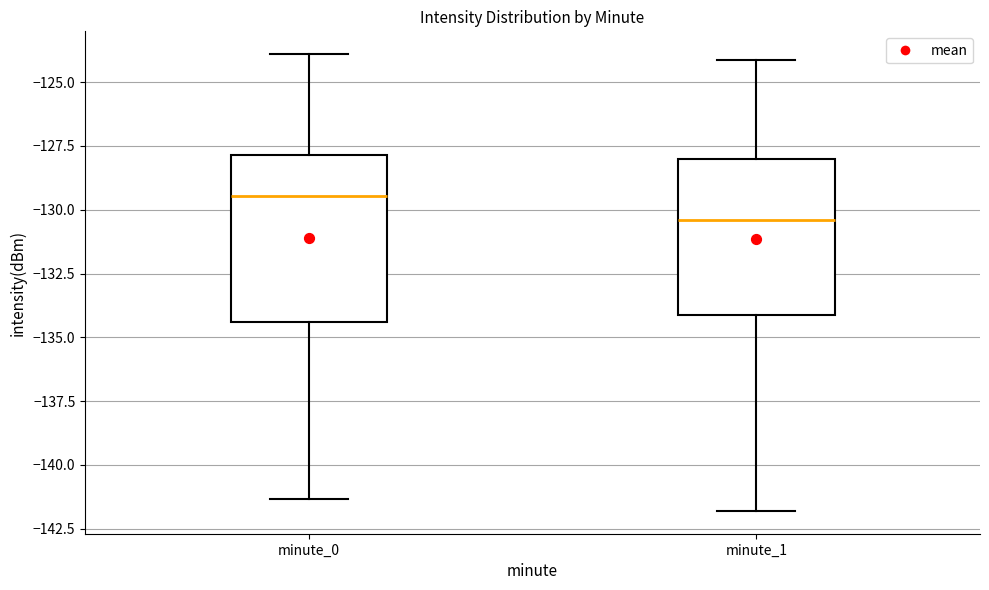

Reading left to right, read every box against the y-axis: the position of its median line, the range the box covers, and the ends of its whiskers. The values are not printed on the chart, so give them approximately, as read against the axis.

minute_0: median -129.5, box -134.5 to -128.0, whiskers -141.5 to -124.0
minute_1: median -130.5, box -134.0 to -128.0, whiskers -142.0 to -124.0